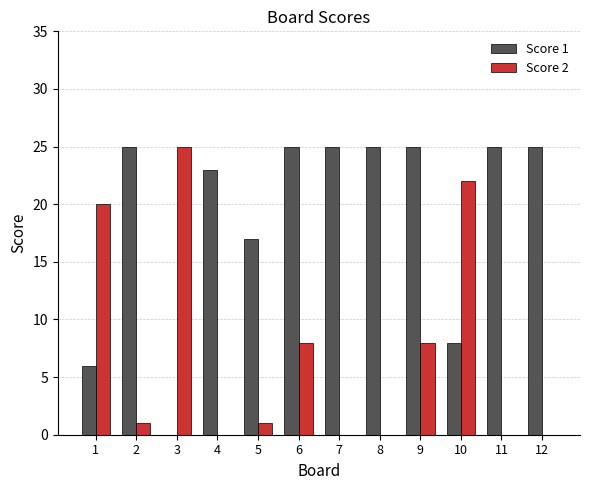

What is the highest value of the Score 2 series?

25